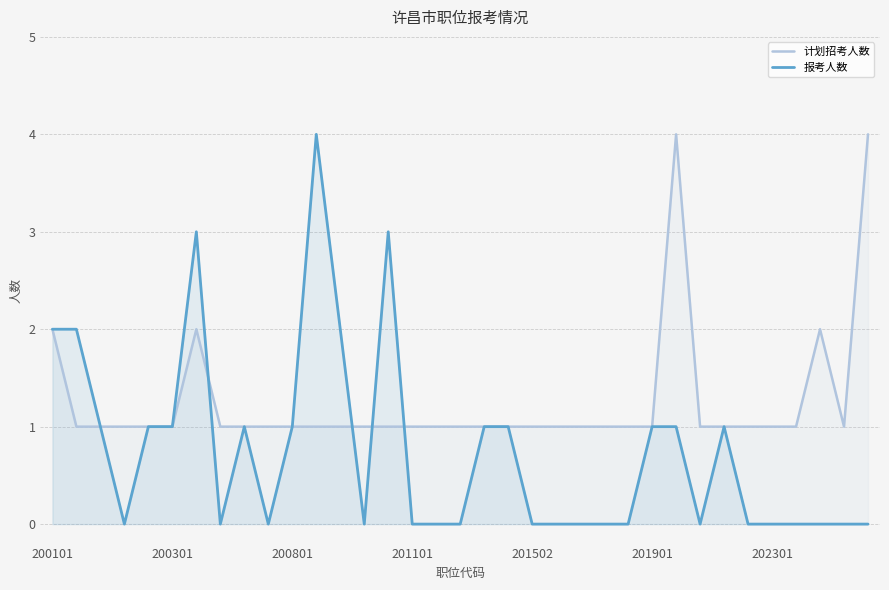

True or false: 计划招考人数 has a value of 1 at 9.

True